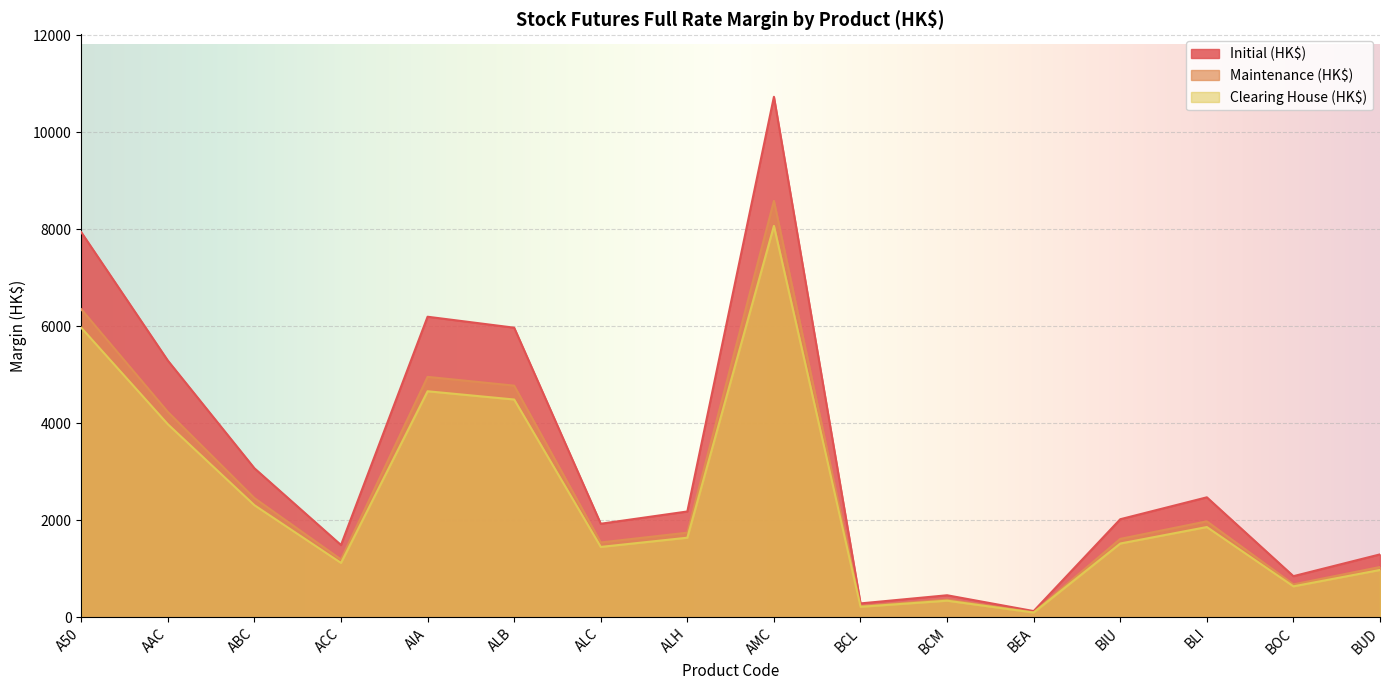

In Clearing House (HK$), how many points are higher than both neighbors (excluding endpoints)?

4